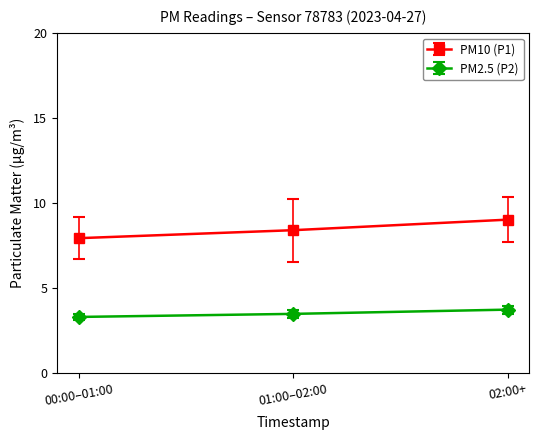

Rank the series by their average value, from lowest to highest.

PM2.5 (P2), PM10 (P1)